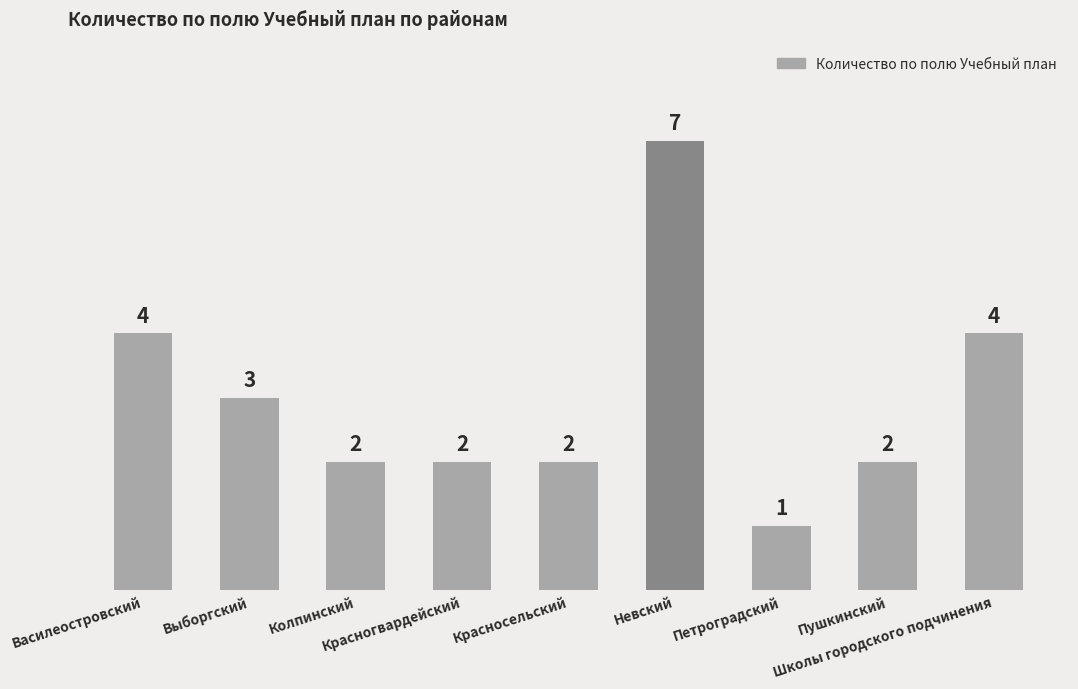

How many series are shown in this chart?

1